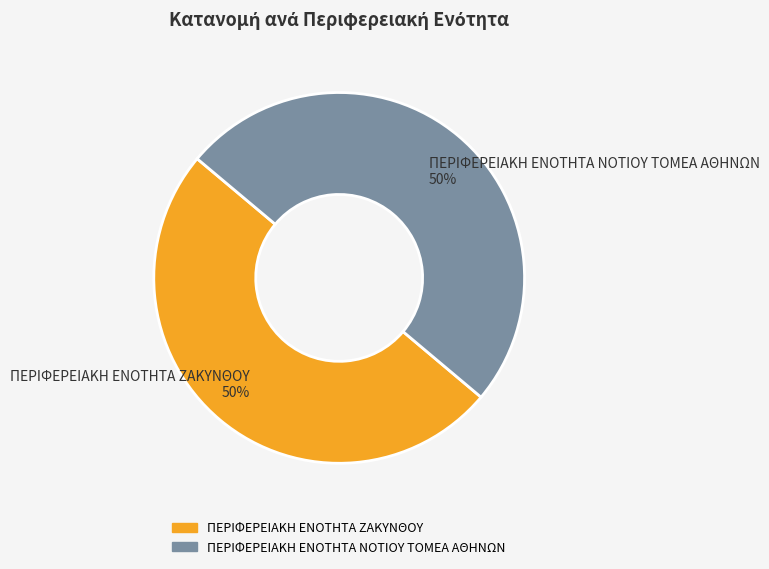

To the nearest percent, what is the average slice percentage?

50%